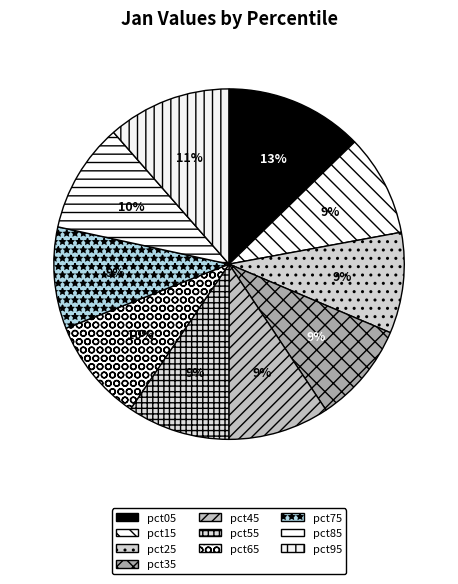

How many segments does this pie chart have?

10